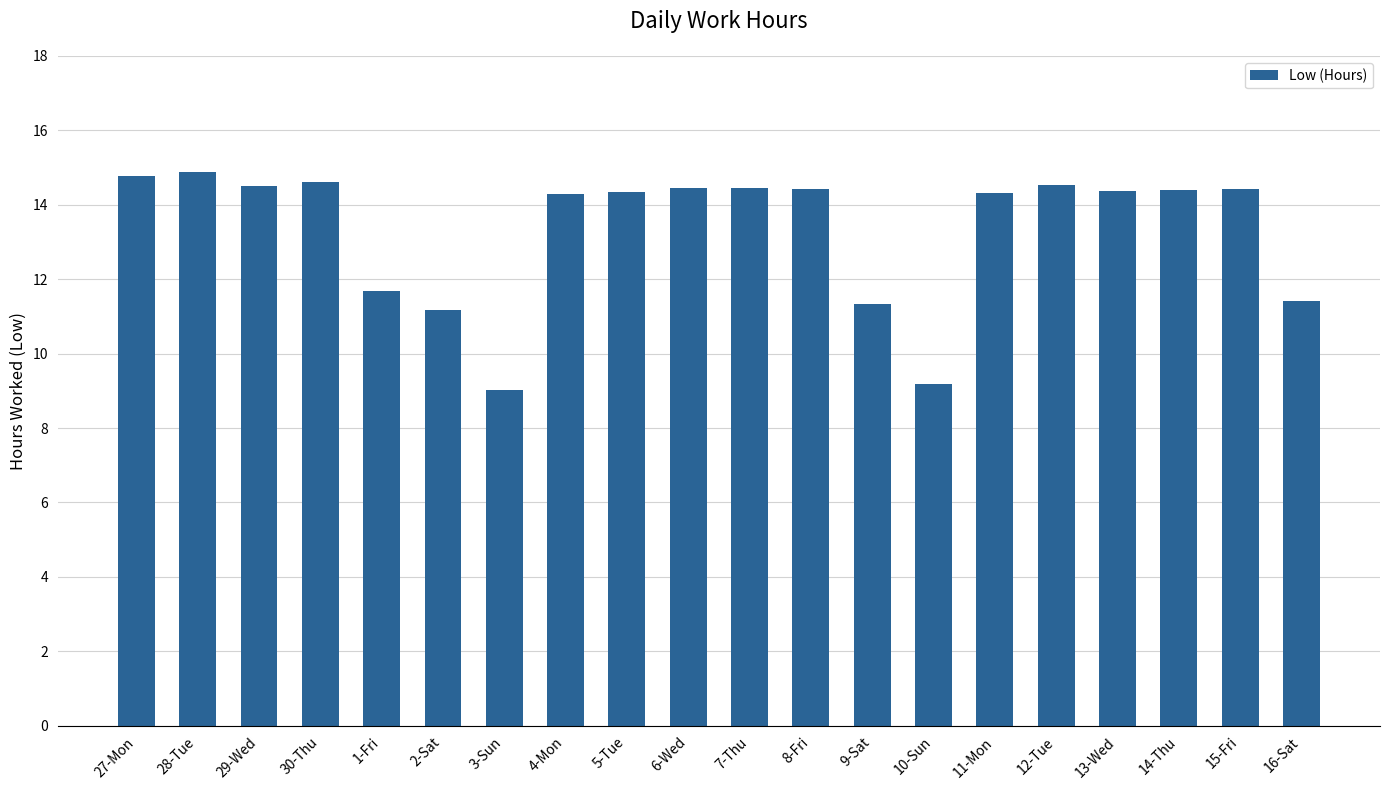

What position from the left is 6-Wed?

10